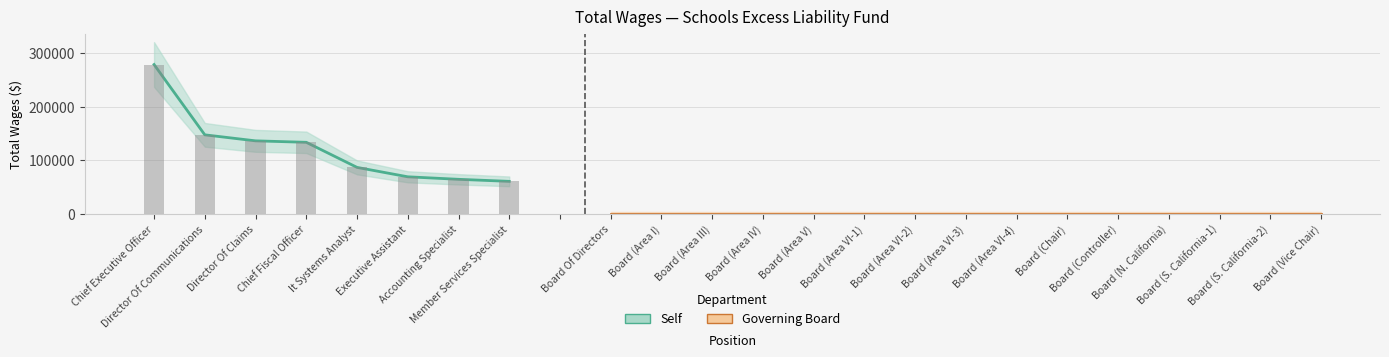

Which label corresponds to the smallest value in the chart?

Member Services Specialist